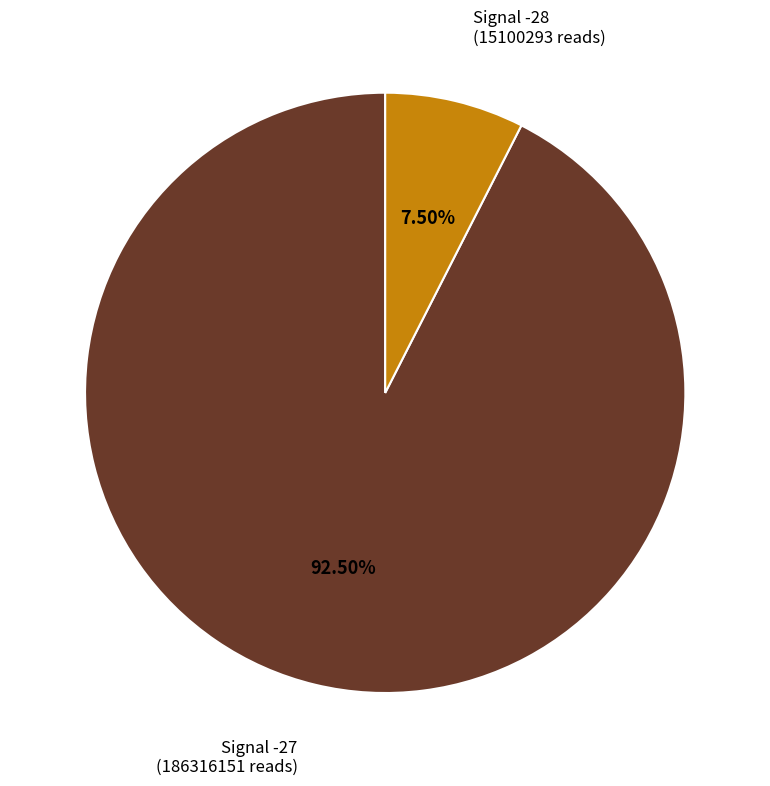

Does any single category account for the majority?

Yes